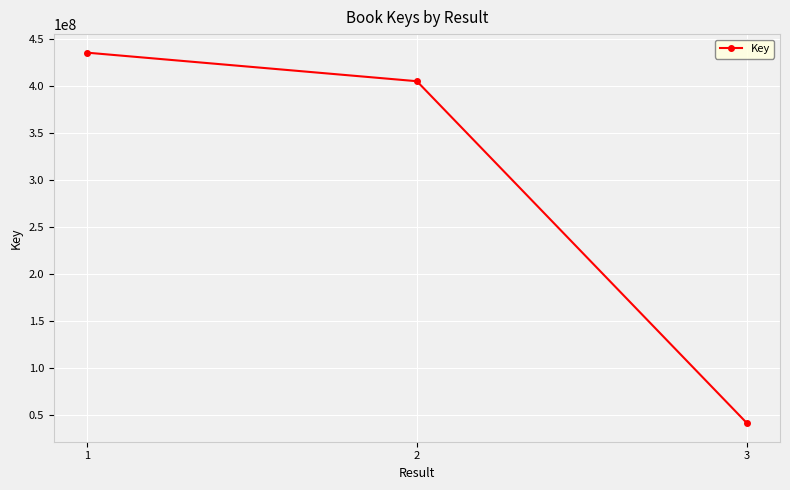

Reading right to left, what are all the values shown in this chart?

41715104	405455185	435849335